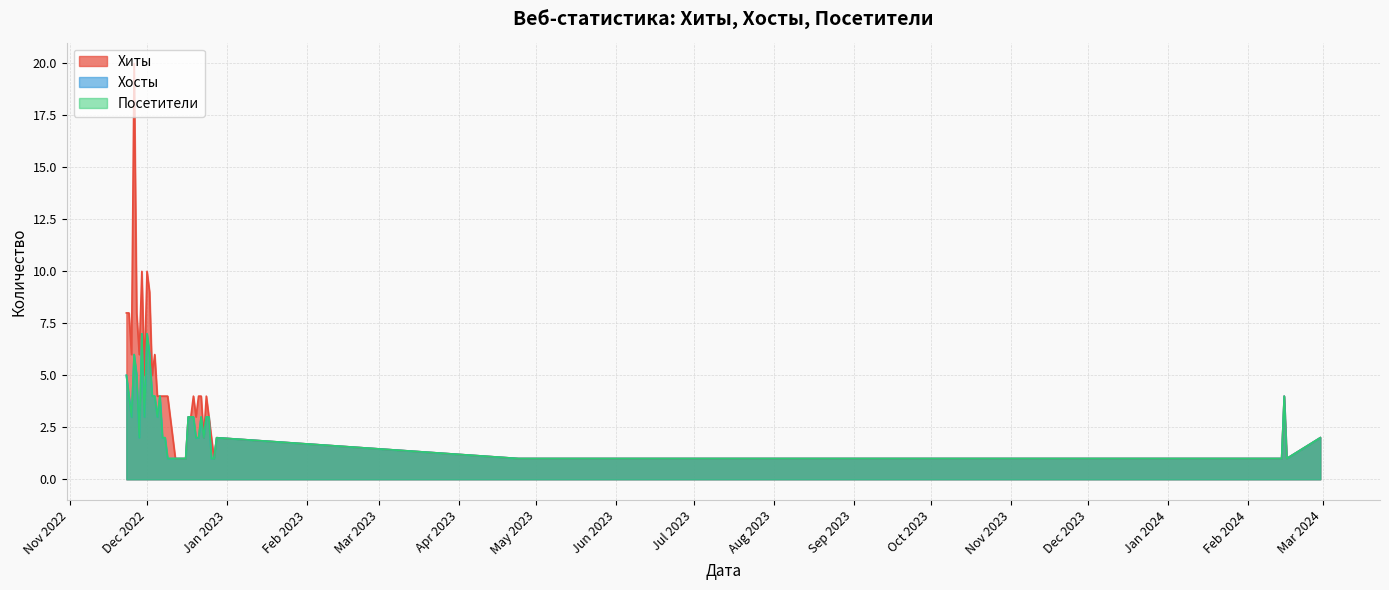

What is the total value across all series at 2022-12-01?

24